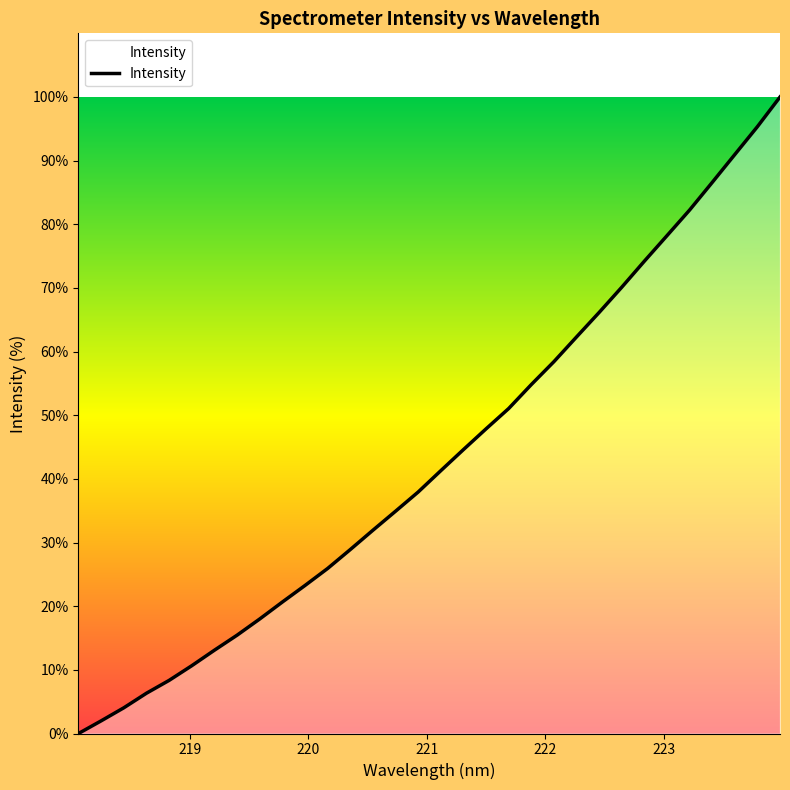

What is the maximum value shown in the chart?

100.0